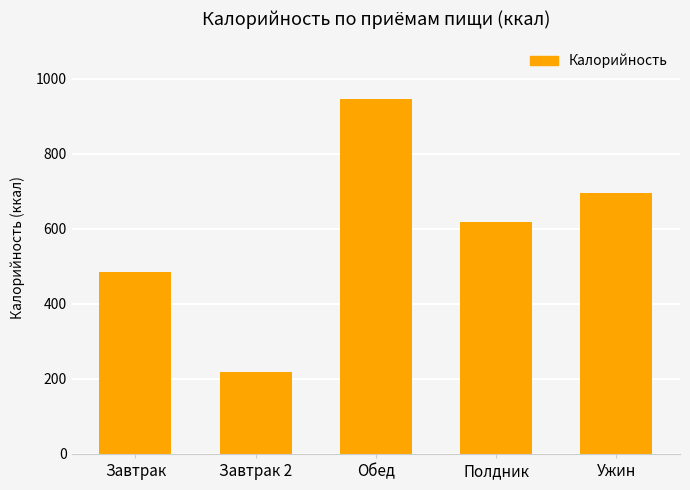

How many values exceed 617?

3